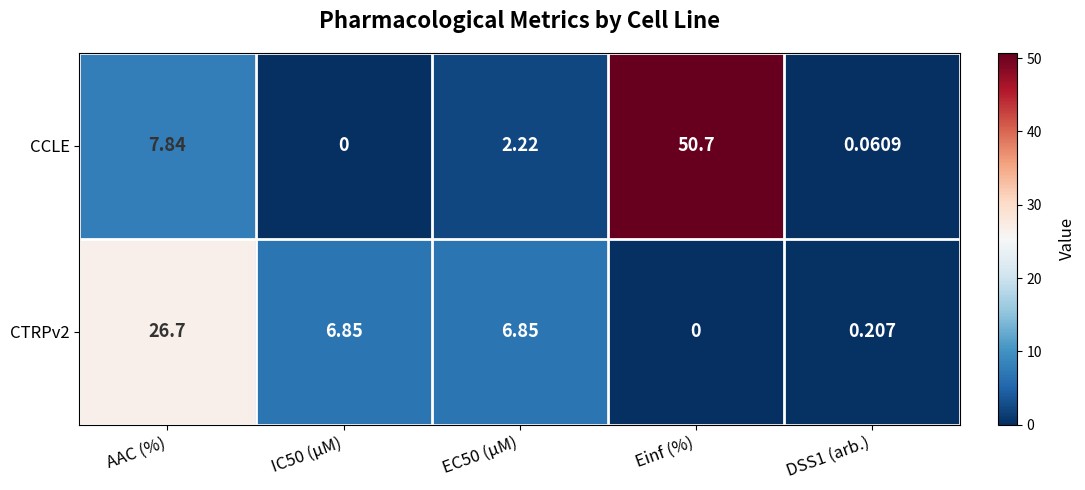

Which category has the highest value in the CCLE series?

Einf (%)